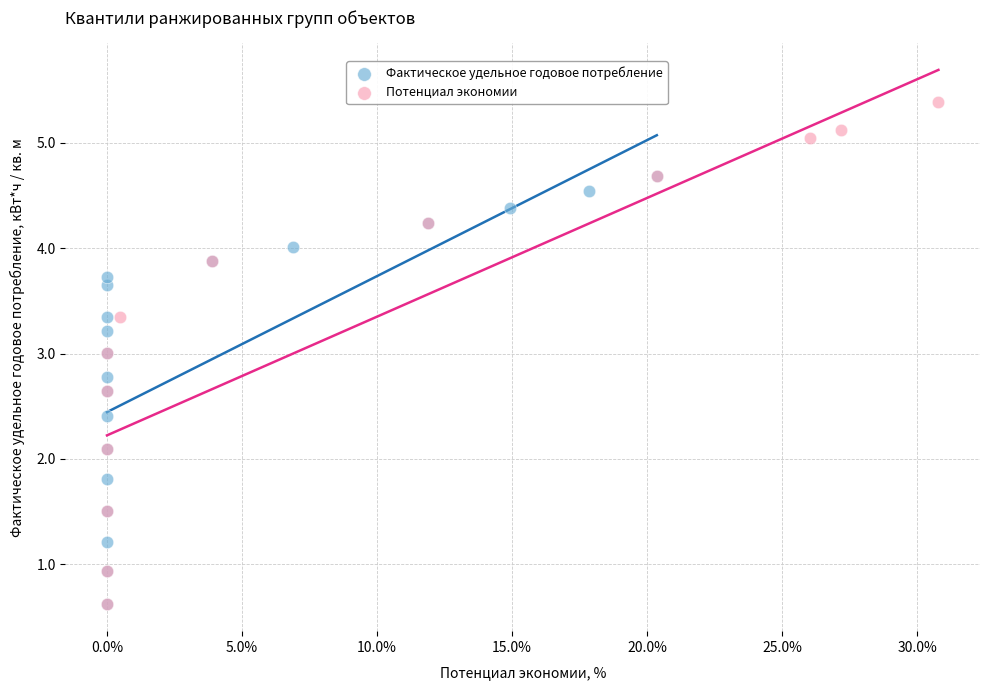

Which series has the widest spread of Y values?

Потенциал экономии